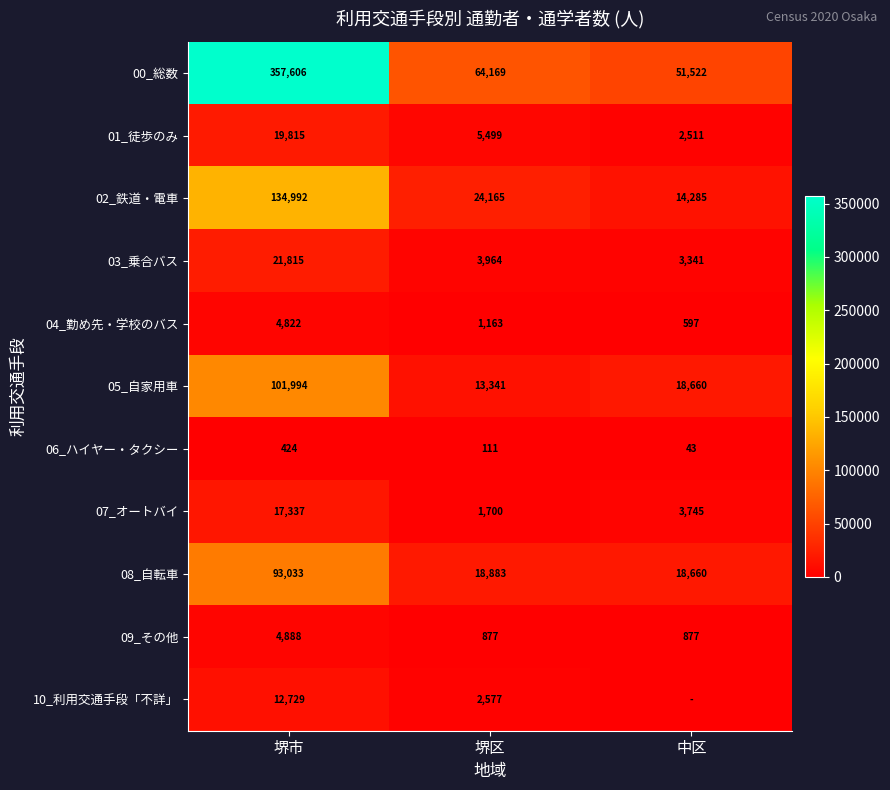

What is the spread (max minus min) of values at 堺区?

64058